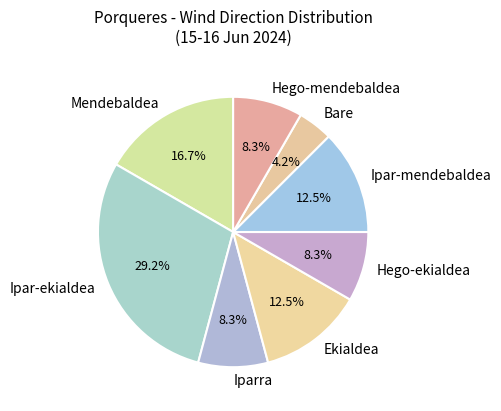

Is Hego-mendebaldea the majority of the pie?

No